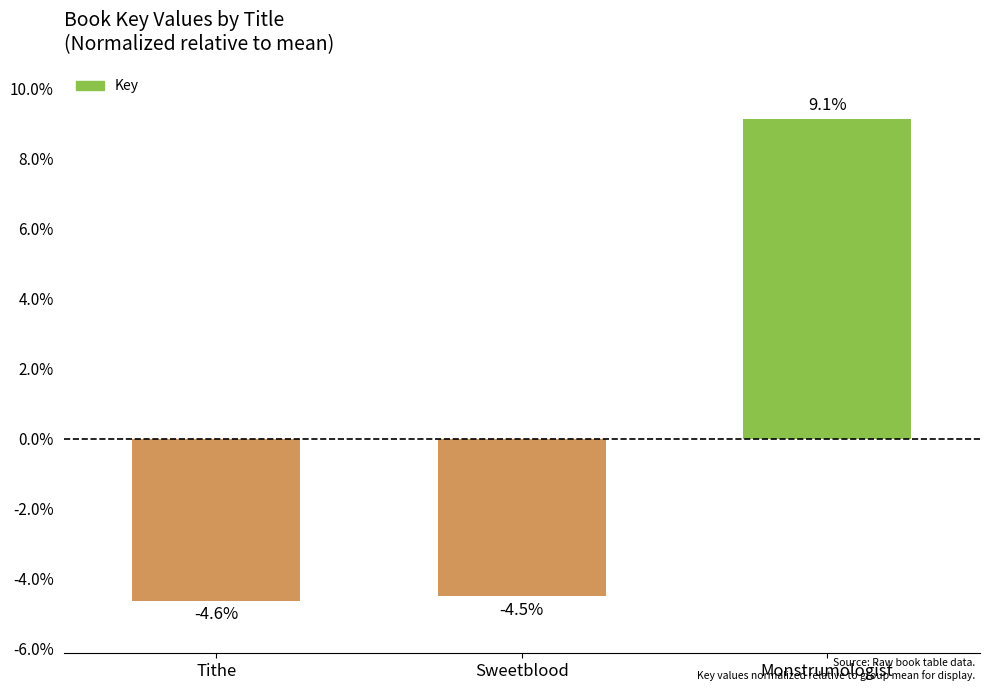

Does the chart contain stacked bars?

No